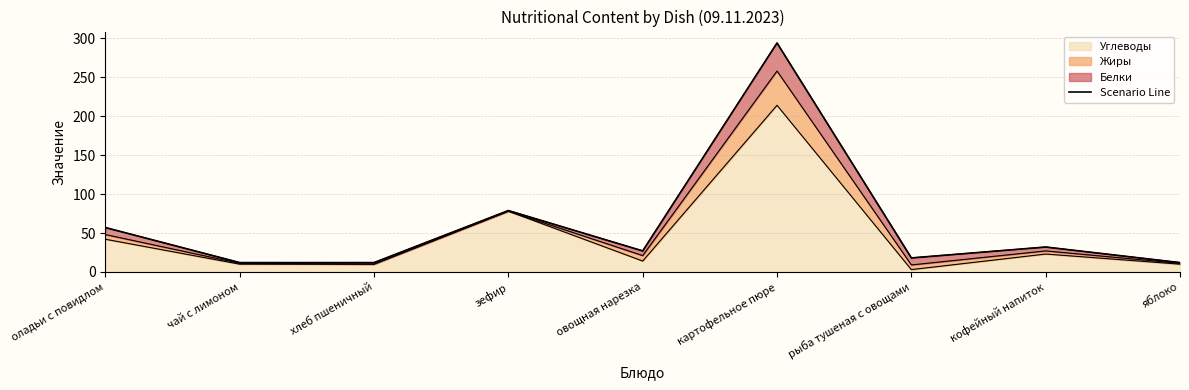

What is the value of the 6th point from the left?

294.0